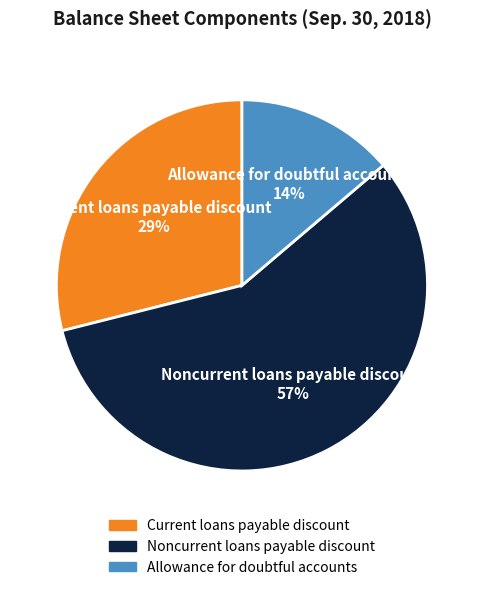

Is it true that Noncurrent loans payable discount is 65% of the pie?

False